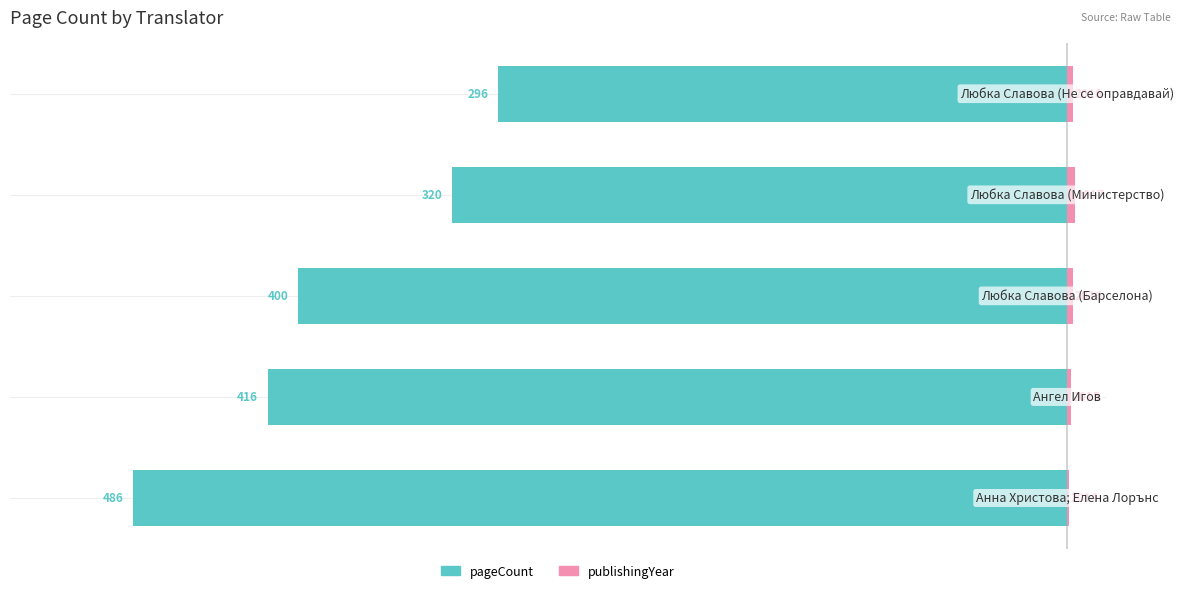

Which series changed the most between 1 and 2?

pageCount